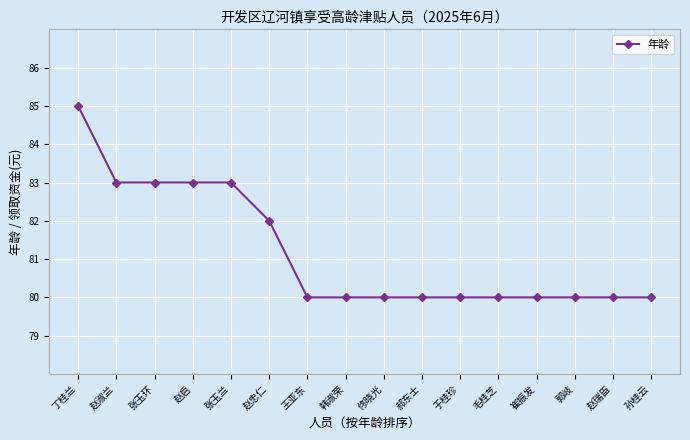

Reading left to right, transcribe all the data shown in this chart.

85	83	83	83	83	82	80	80	80	80	80	80	80	80	80	80